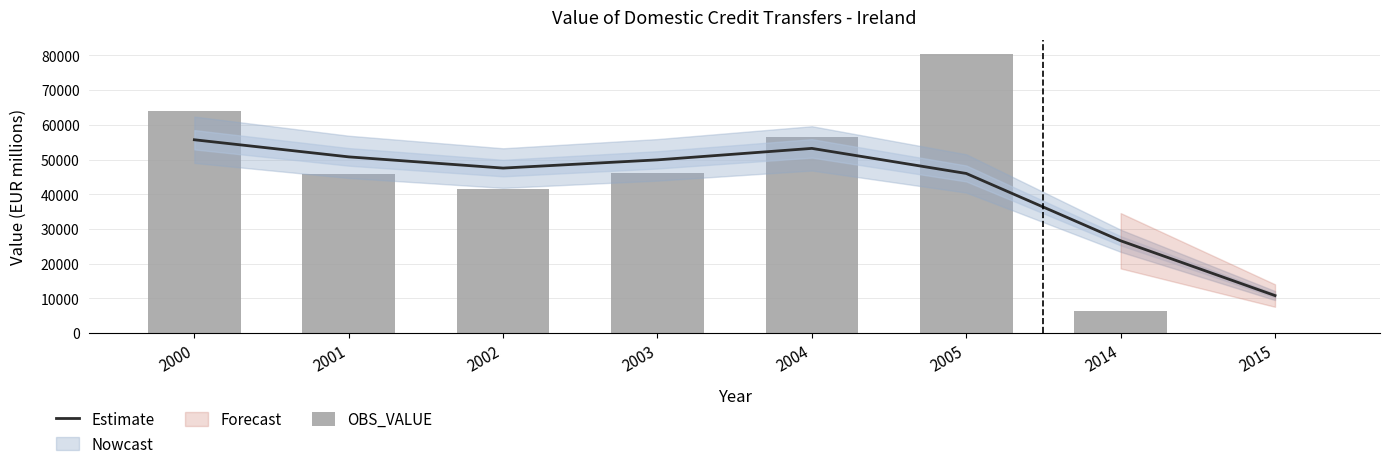

What is the value of the OBS_VALUE bar at the 5th from the left?

56506.0